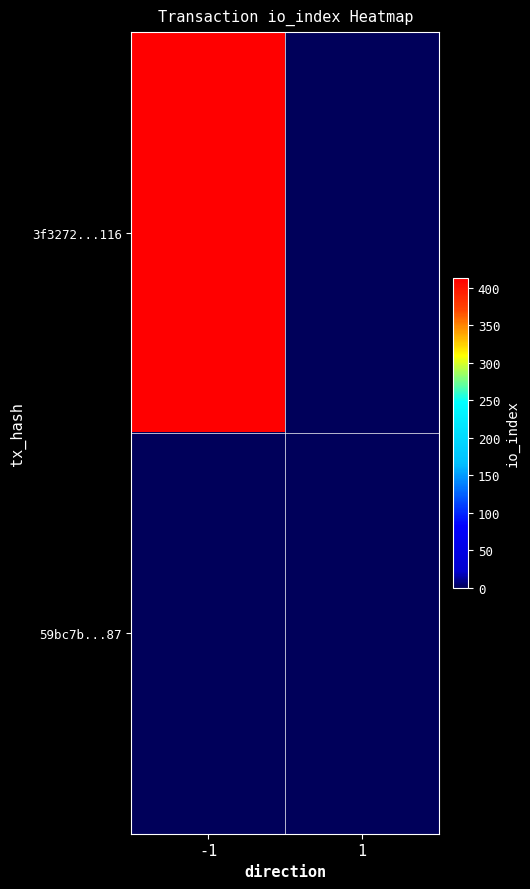

Reading right to left, list all the values displayed in this chart.

3f3272...116: 1=0	-1=413
59bc7b...87: 1=0	-1=0